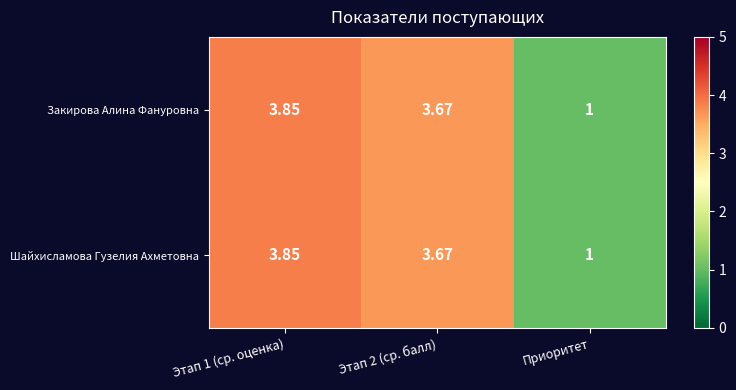

What is the total value across all series at Приоритет?

2.0